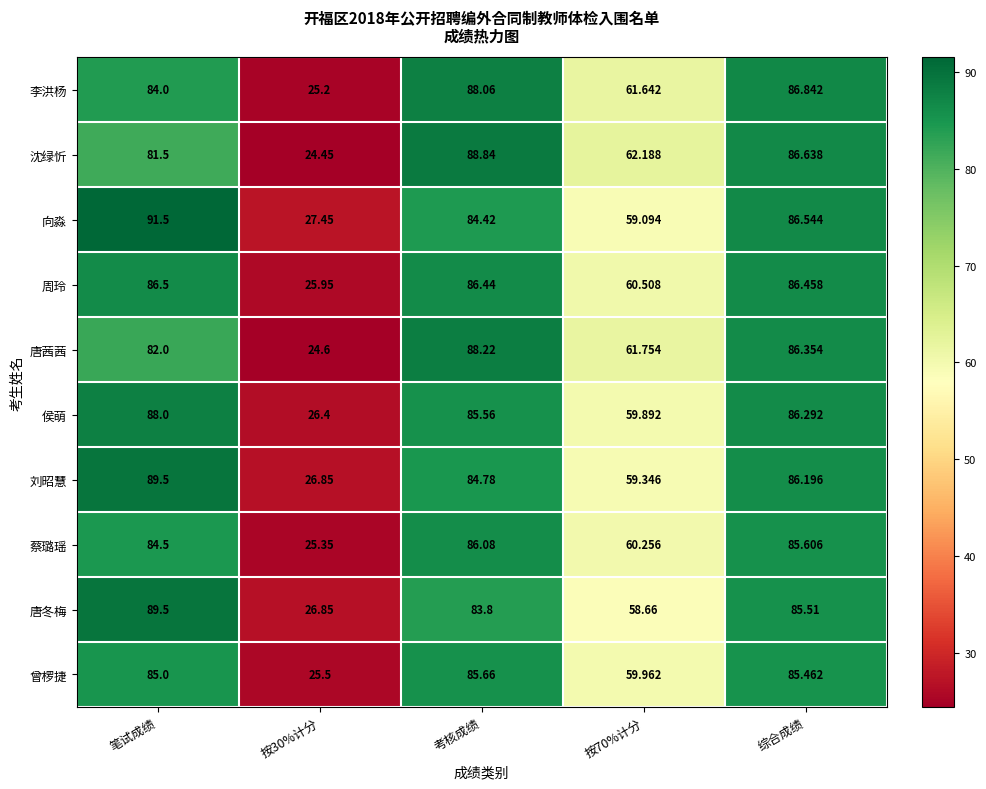

At which category is the sum across all series the highest?

笔试成绩